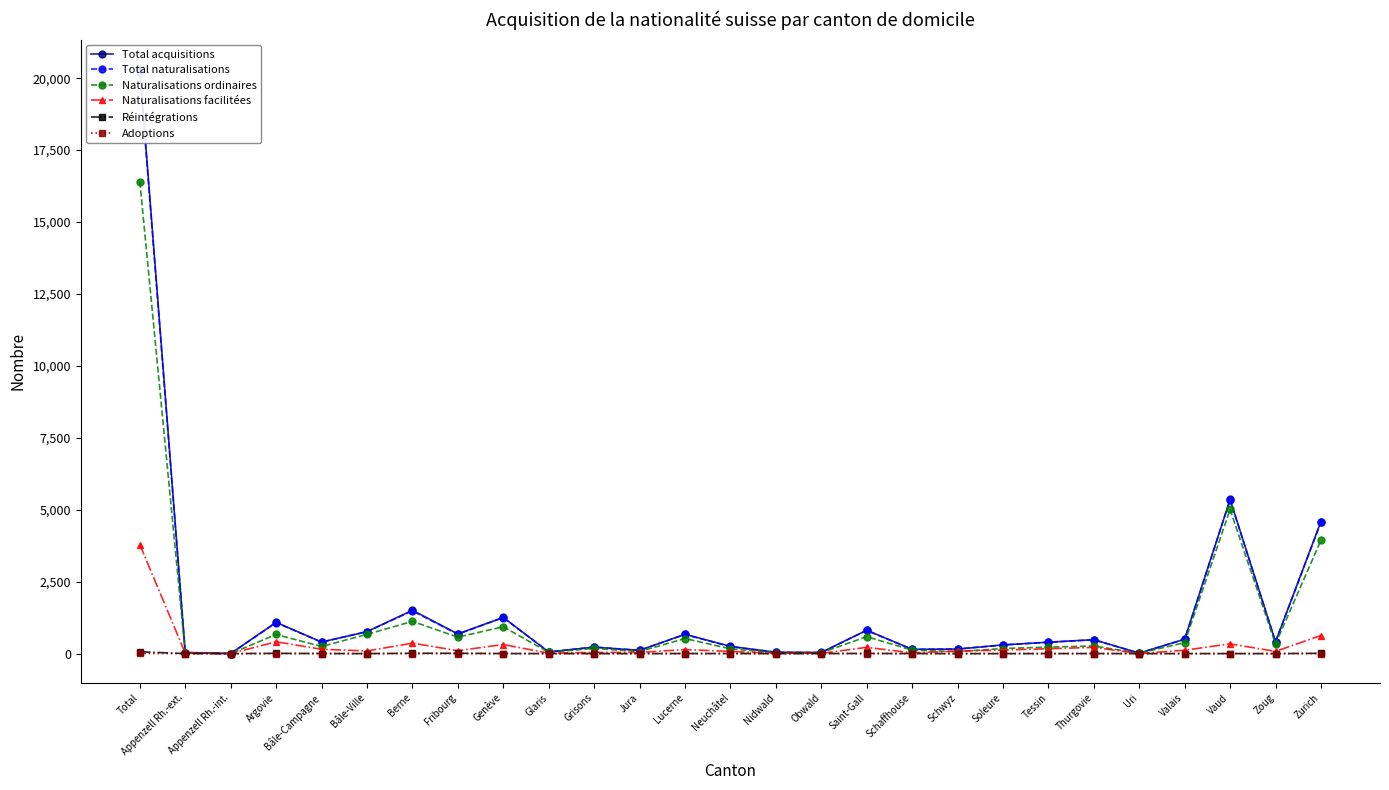

True or false: Réintégrations has more than 2 points higher than both neighbors.

True